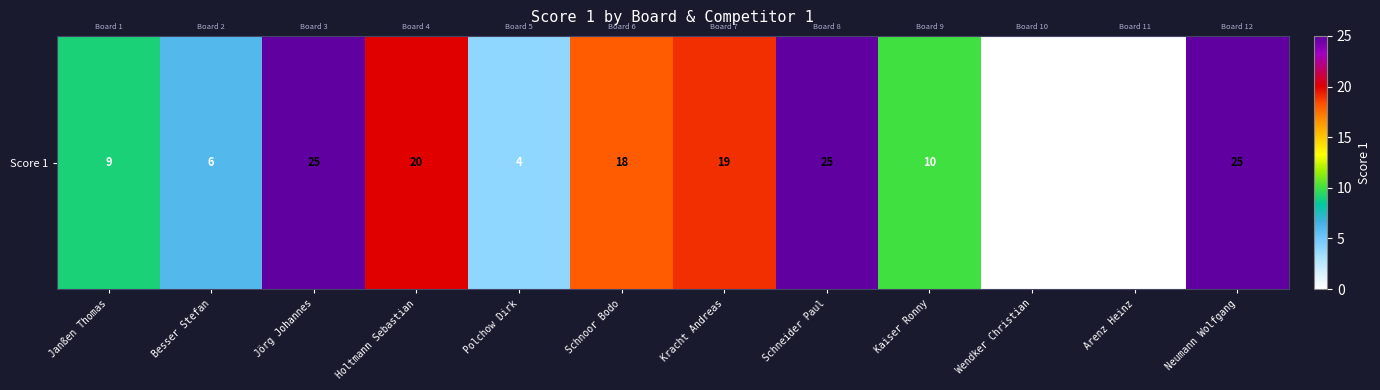

What is the difference between the values at Arenz Heinz and Janßen Thomas?

9